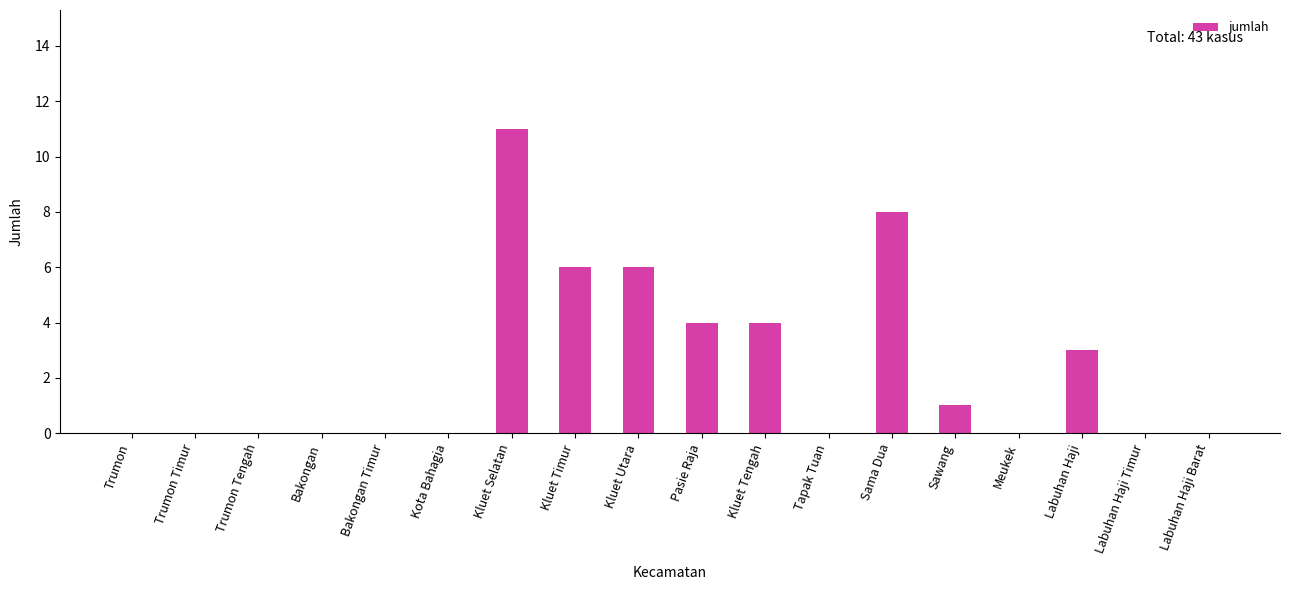

Are the bars grouped side by side (vs. stacked)?

No